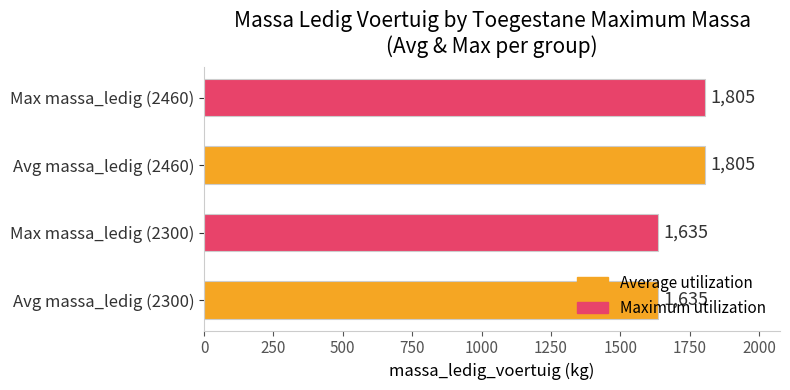

True or false: the data shows 1805 at Avg massa_ledig (2460).

True